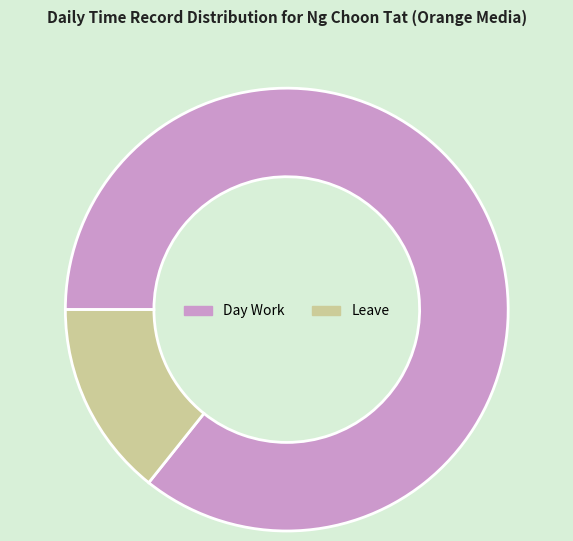

Combined, do Day Work and Leave account for over 50%?

Yes